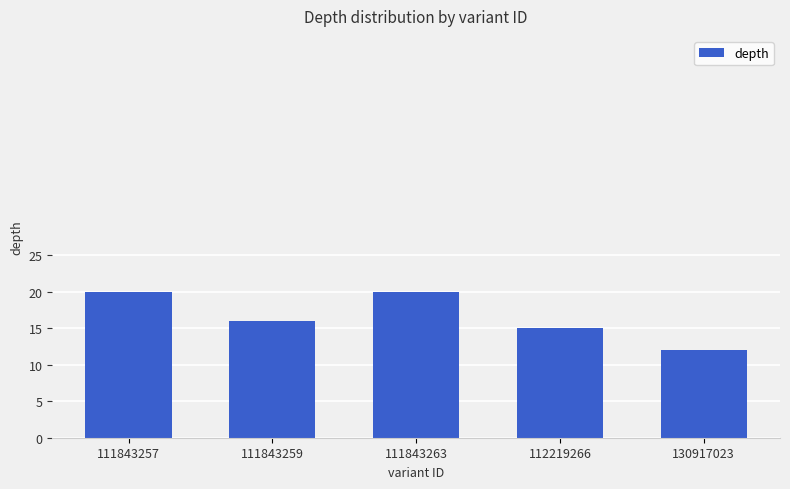

Count the number of data series in this chart.

1